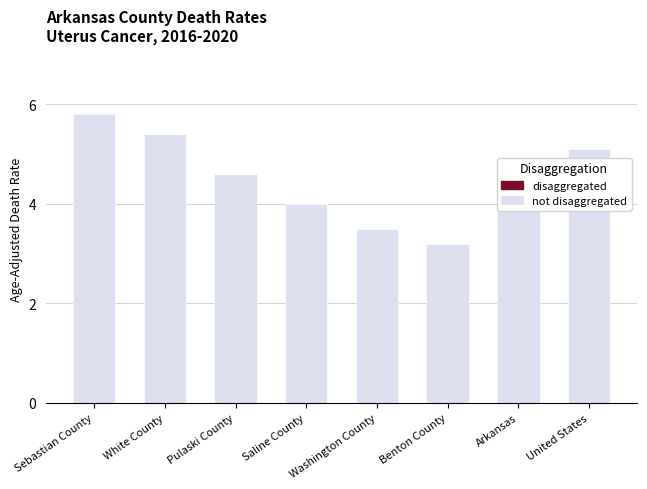

List the labels in order of value, largest first.

Sebastian County, White County, United States, Pulaski County, Arkansas, Saline County, Washington County, Benton County